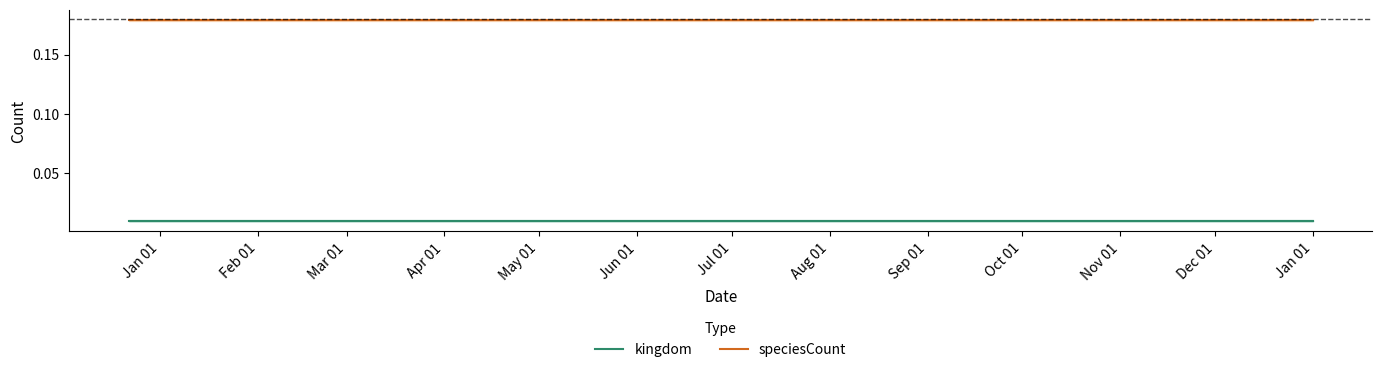

True or false: speciesCount and kingdom cross at least once.

False